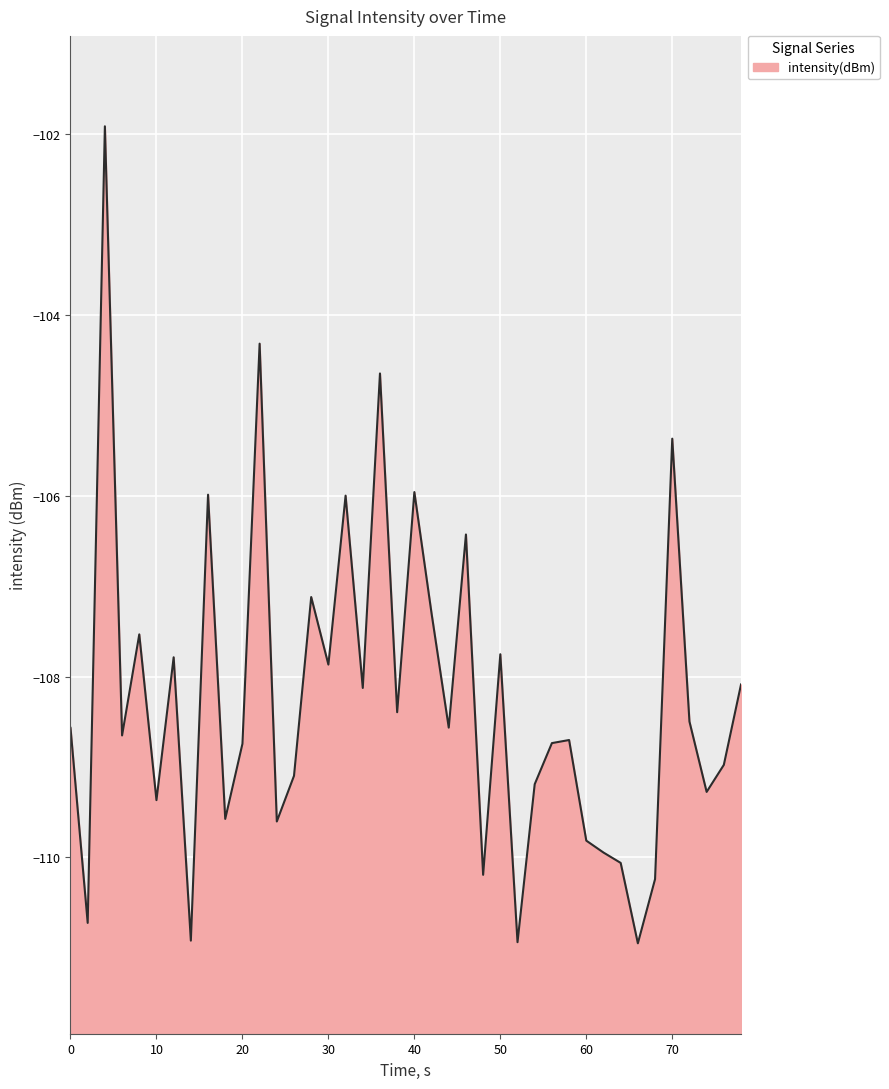

The chart shows a value of -149.7 at 0. True or false?

False